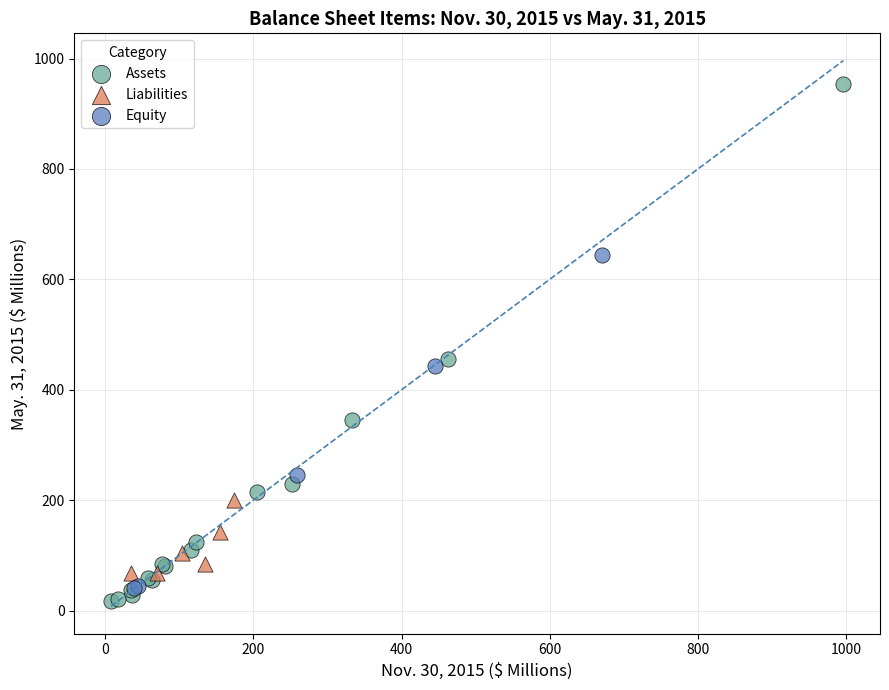

Which series has the largest Y range (max minus min)?

Assets